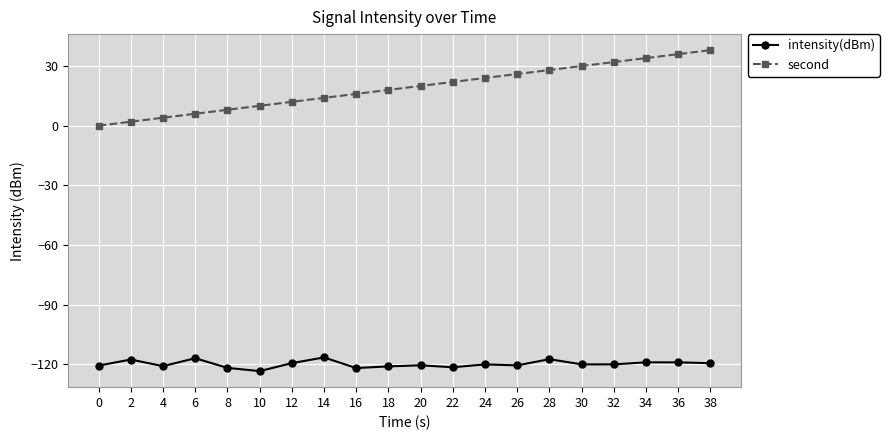

At which category does the chart reach its minimum across all series?

10